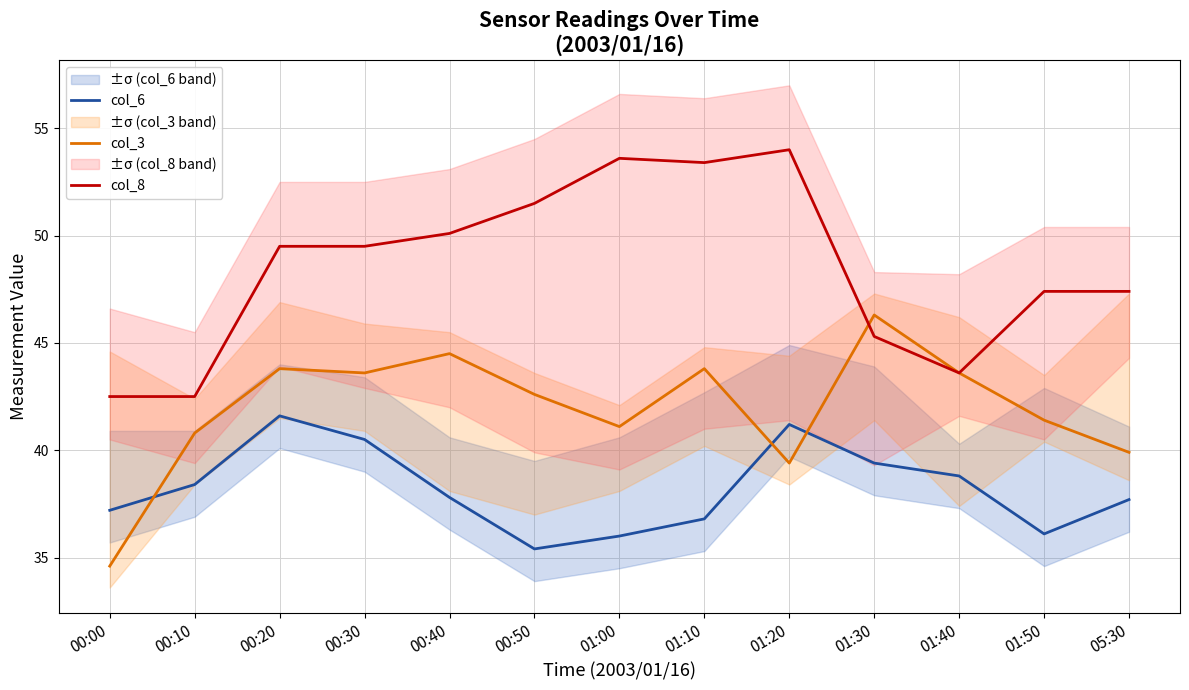

How many interior local peaks does the col_3 series have?

4